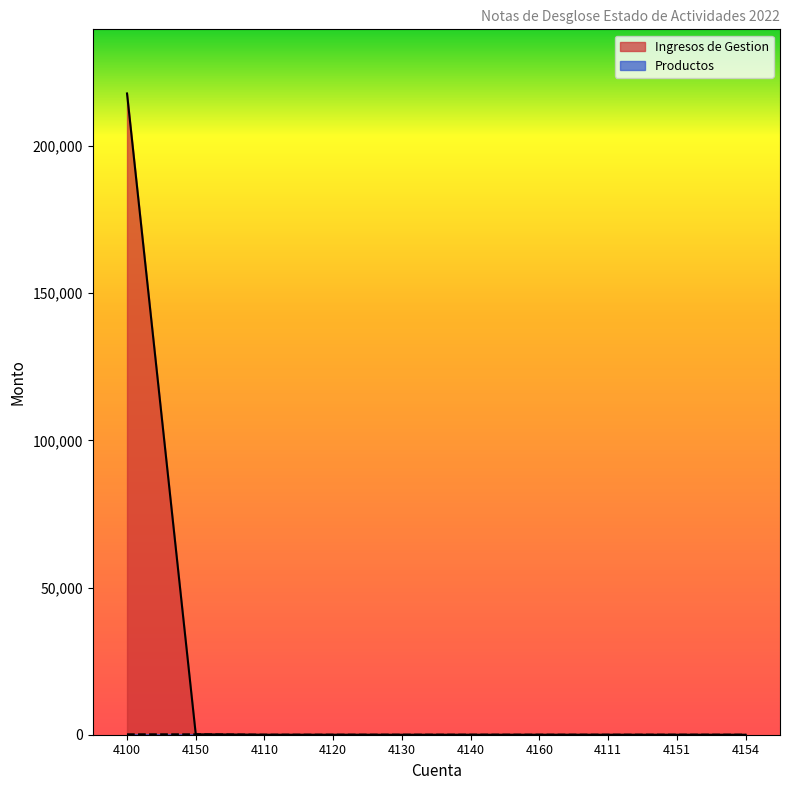

True or false: Productos and Ingresos de Gestion cross at least once.

False